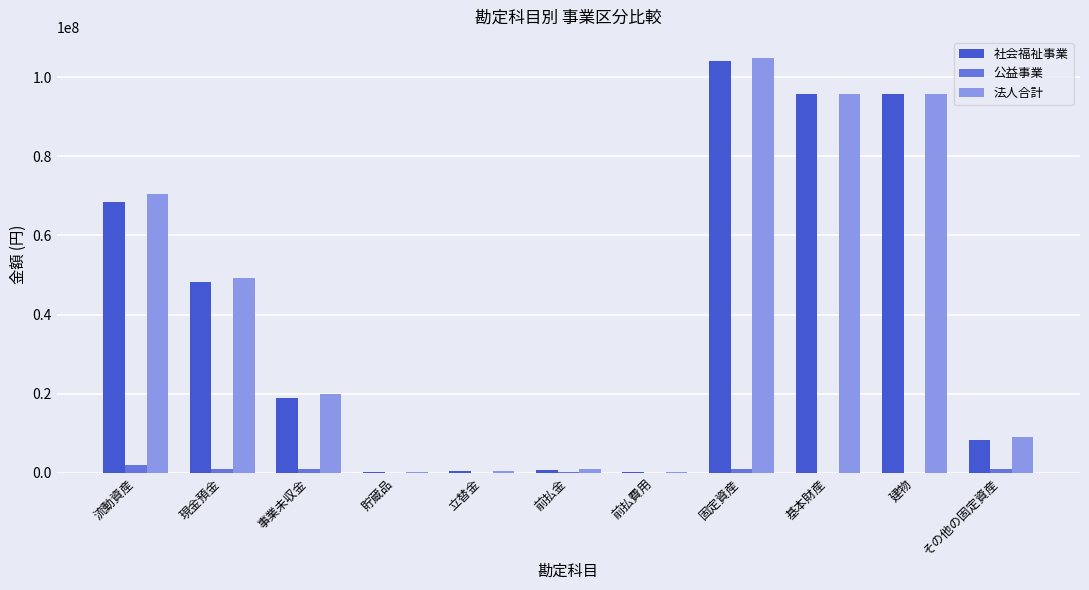

What are all the series names shown in the legend?

社会福祉事業, 公益事業, 法人合計